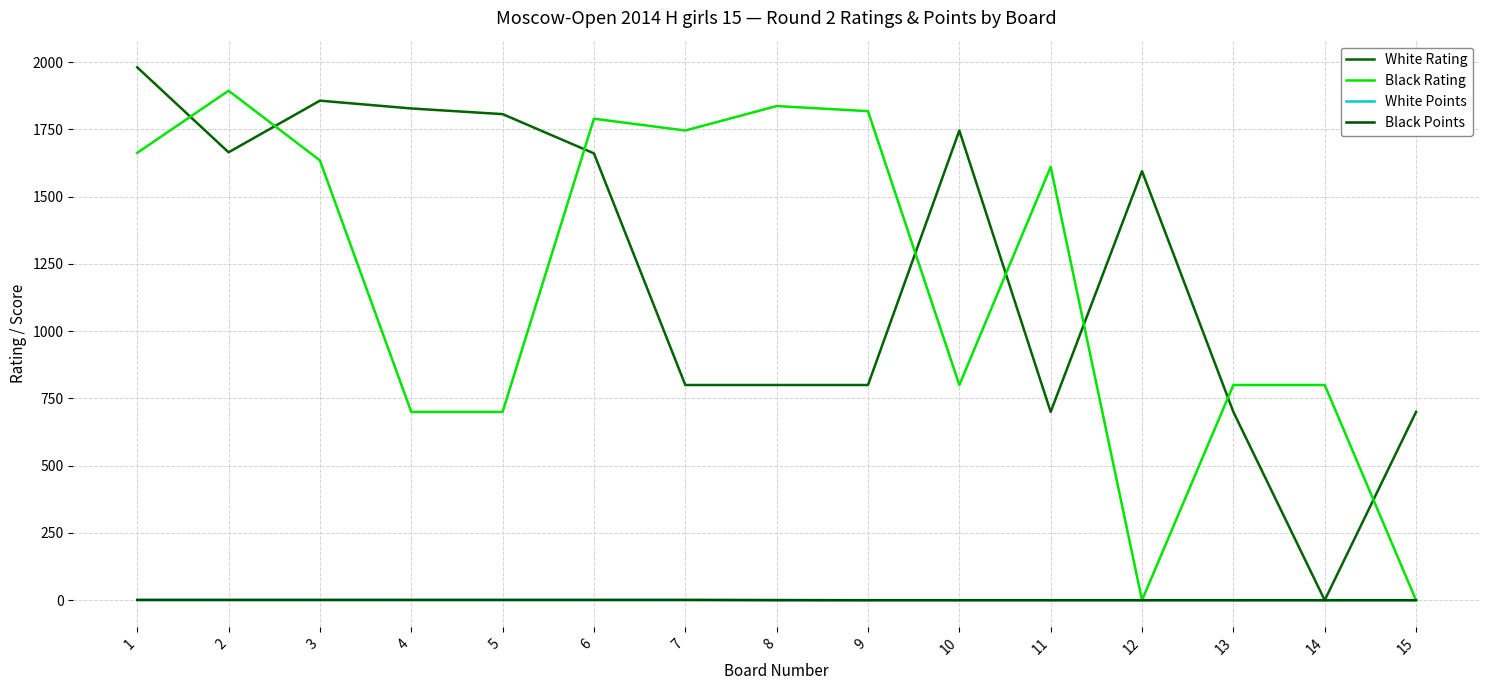

Read the Black Rating value at 5, to the nearest 50.

700